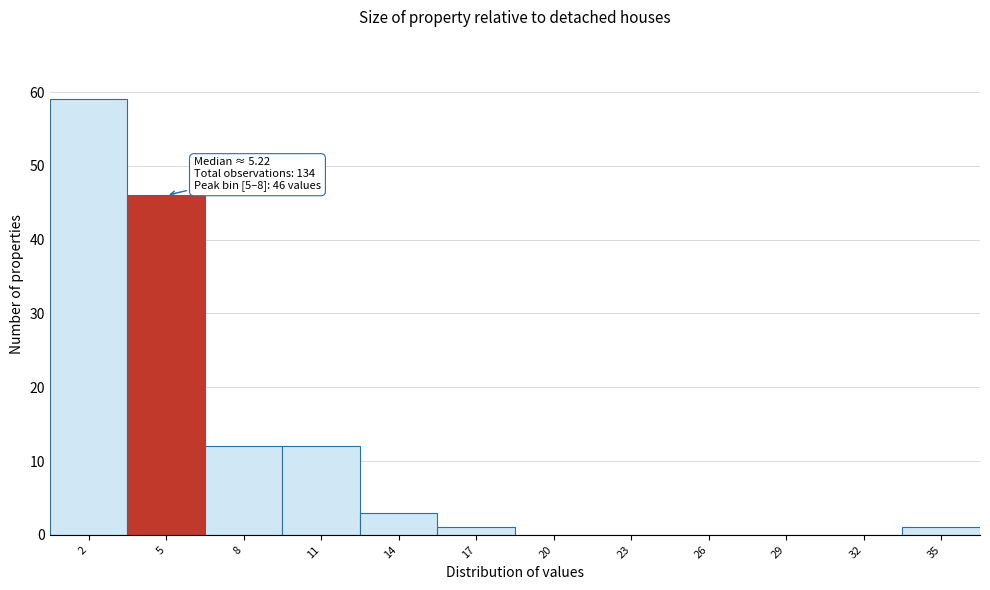

Reading right to left, what are all the values shown in this chart?

35=1	32=0	29=0	26=0	23=0	20=0	17=1	14=3	11=12	8=12	5=46	2=59